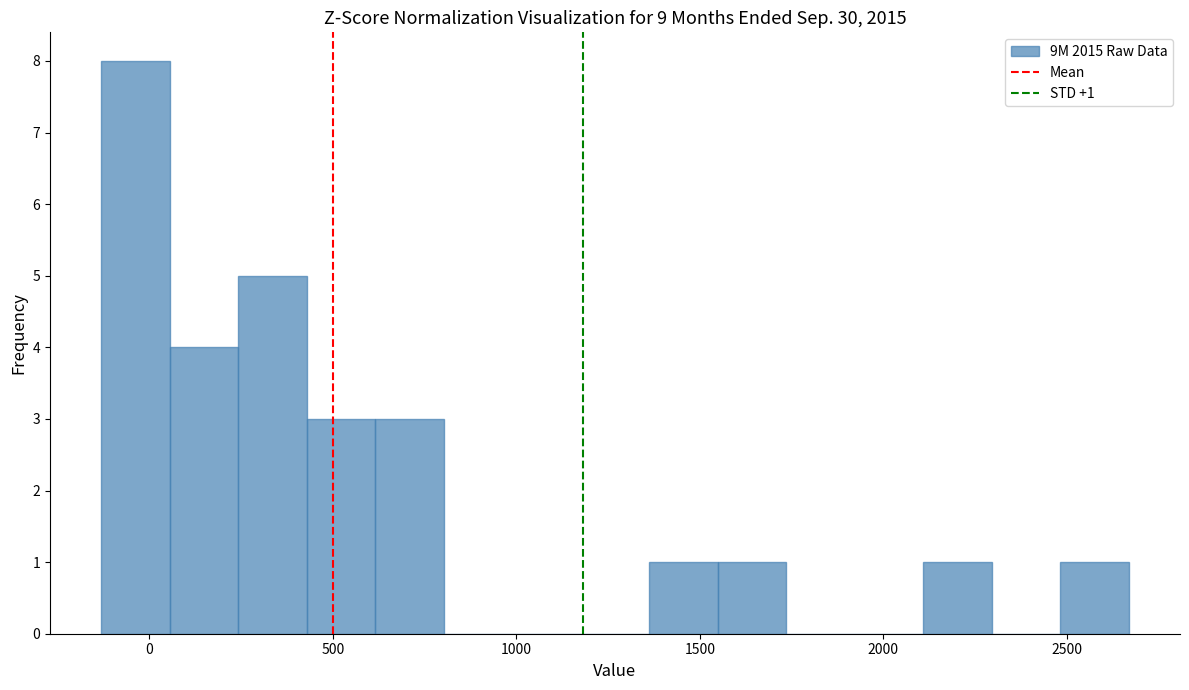

Around what value on the x-axis is the tallest bar? Give the approximate position of its centre, as read against the axis.

-50